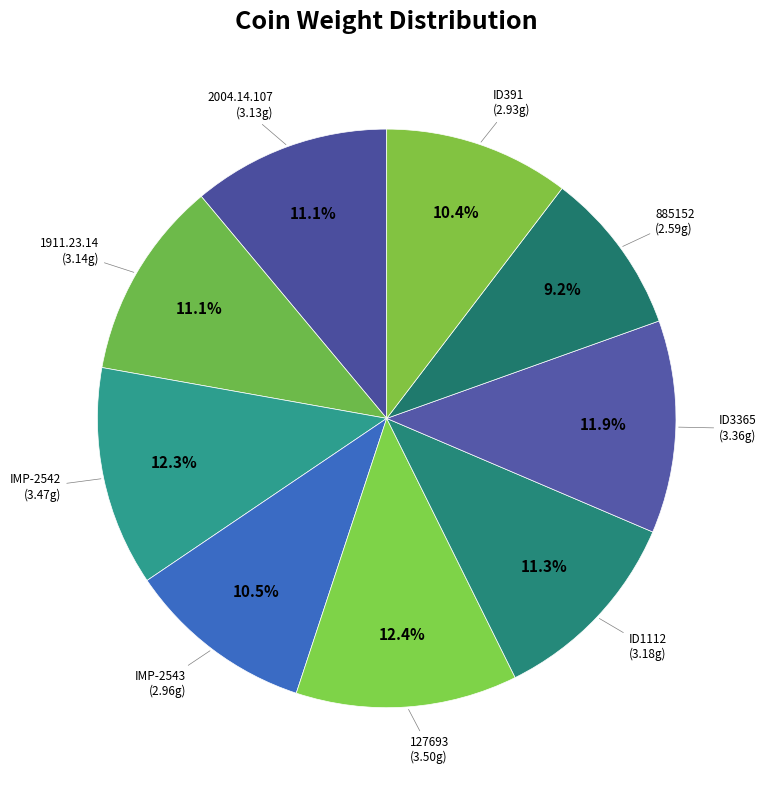

The IMP-2543 slice represents 3% of the pie. True or false?

False